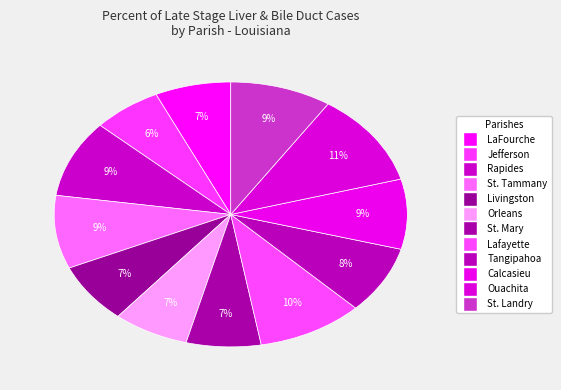

Between Rapides and St. Landry, which is larger?

Rapides